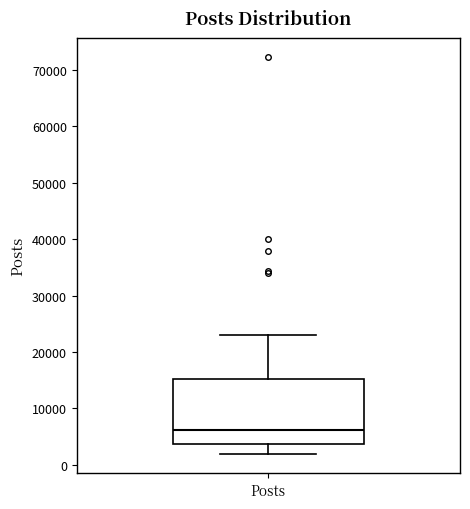

Transcribe this box plot: give where the median line is, the range the box spans, and where the two whiskers end, as read against the y-axis. The values are not printed on the chart, so give them approximately, as read against the axis.

median 6000, box 4000 to 15000, whiskers 2000 to 23000